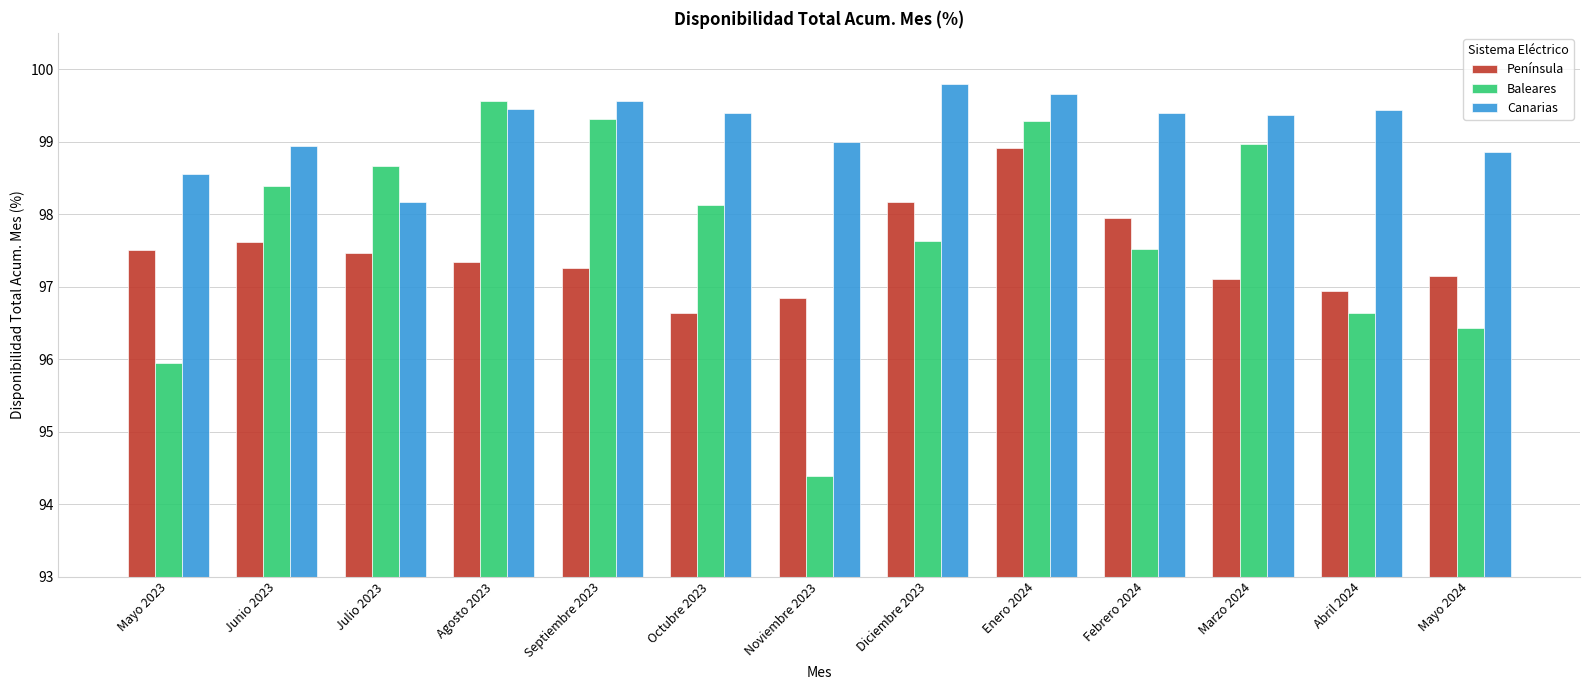

What is the spread (max minus min) of values at Noviembre 2023?

4.6